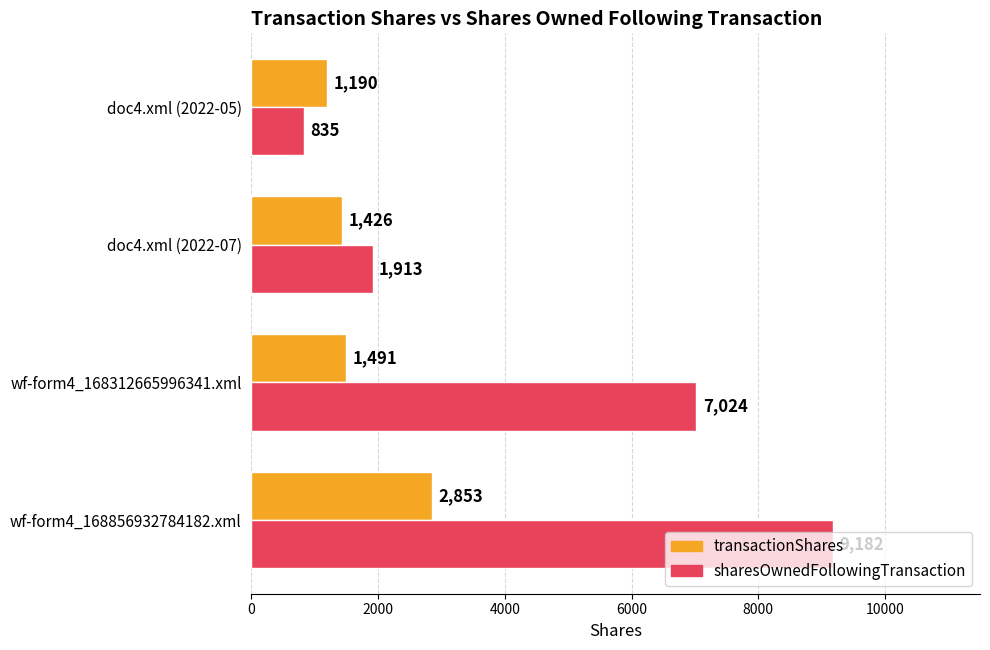

What is the difference between the maximum and second lowest values in the sharesOwnedFollowingTransaction series?

7269